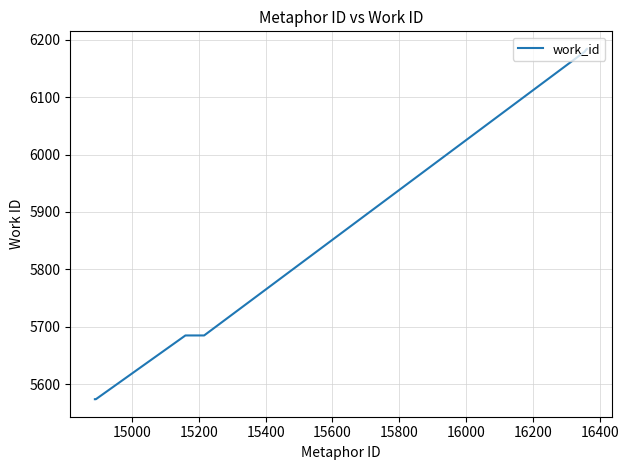

What is the maximum value shown in the chart?

6184